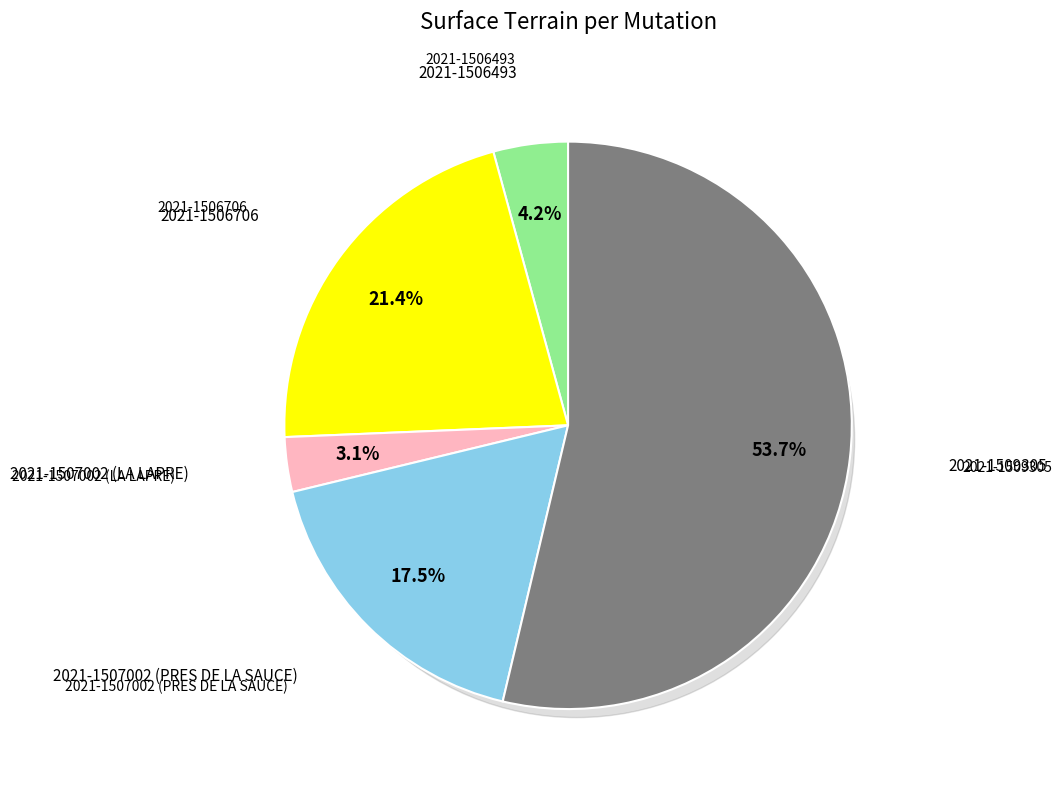

To the nearest percent, what is the average slice percentage?

20%